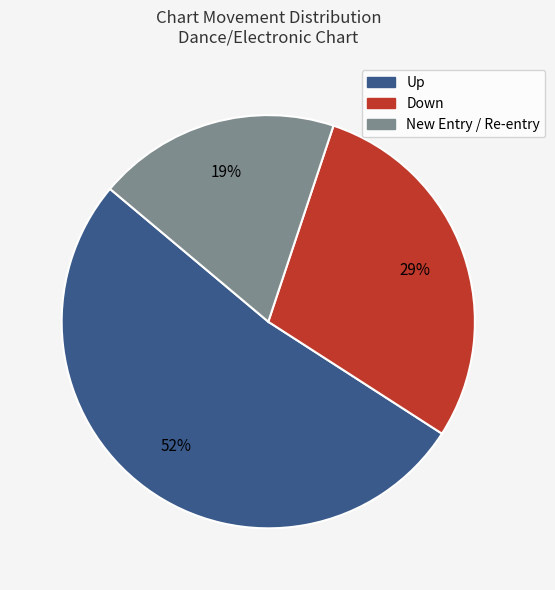

Is there any slice that represents more than half of the pie?

Yes